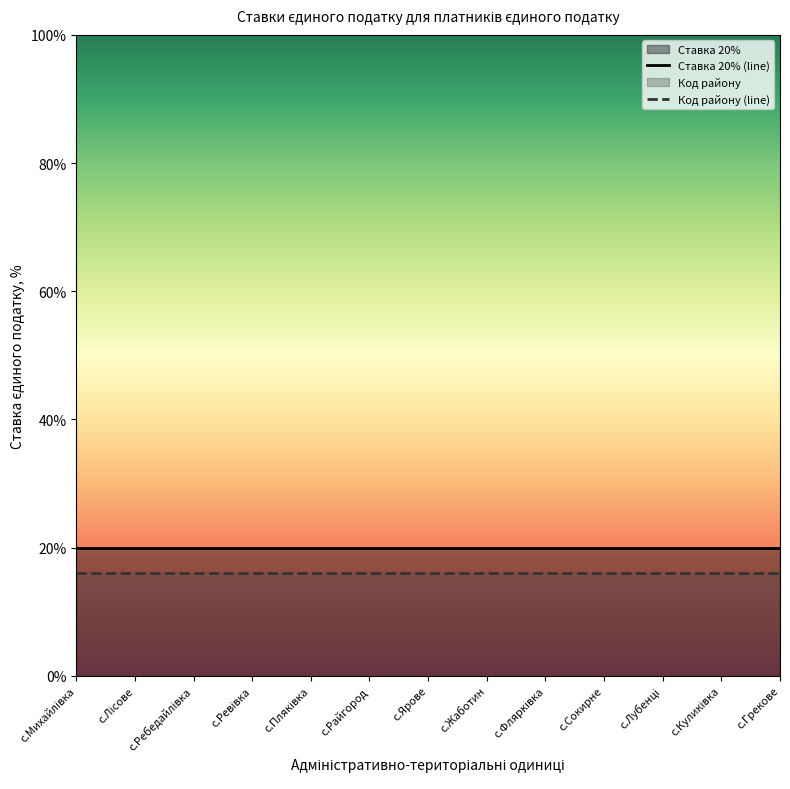

Between с.Жаботин and с.Лубенці, which series saw the biggest shift?

Ставка 20% (line)